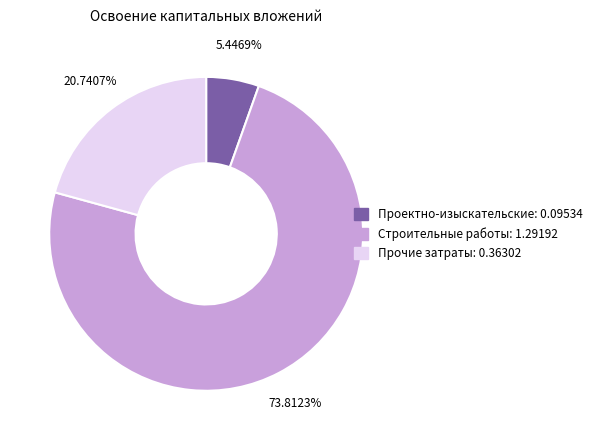

Does any single category account for the majority?

Yes